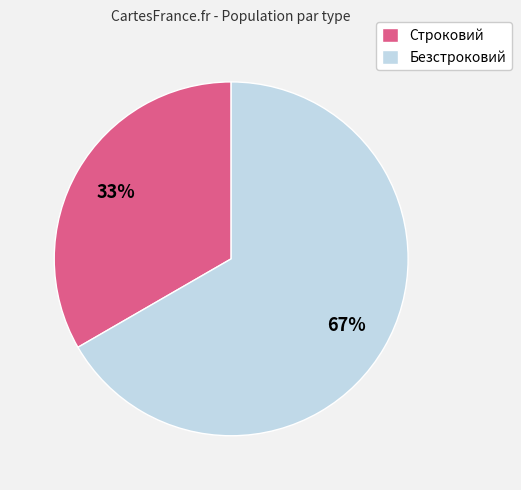

Does Строковий represent more than half of the total?

No